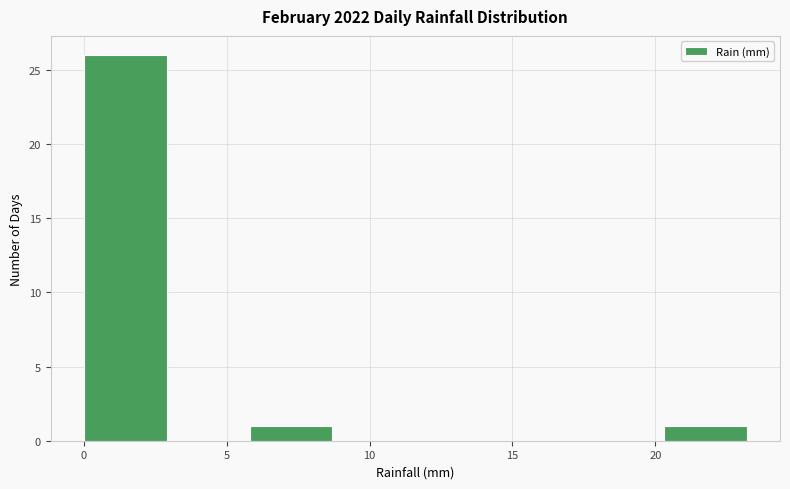

Reading left to right, transcribe this chart: for each bar, give the range it covers on the x-axis and its height. Neither the bar edges nor the heights are printed on the chart, so give them approximately, as read against the axes.

0.0 to 2.9: 26
2.9 to 5.8: 0
5.8 to 8.7: 1
8.7 to 11.6: 0
11.6 to 14.5: 0
14.5 to 17.4: 0
17.4 to 20.3: 0
20.3 to 23.2: 1